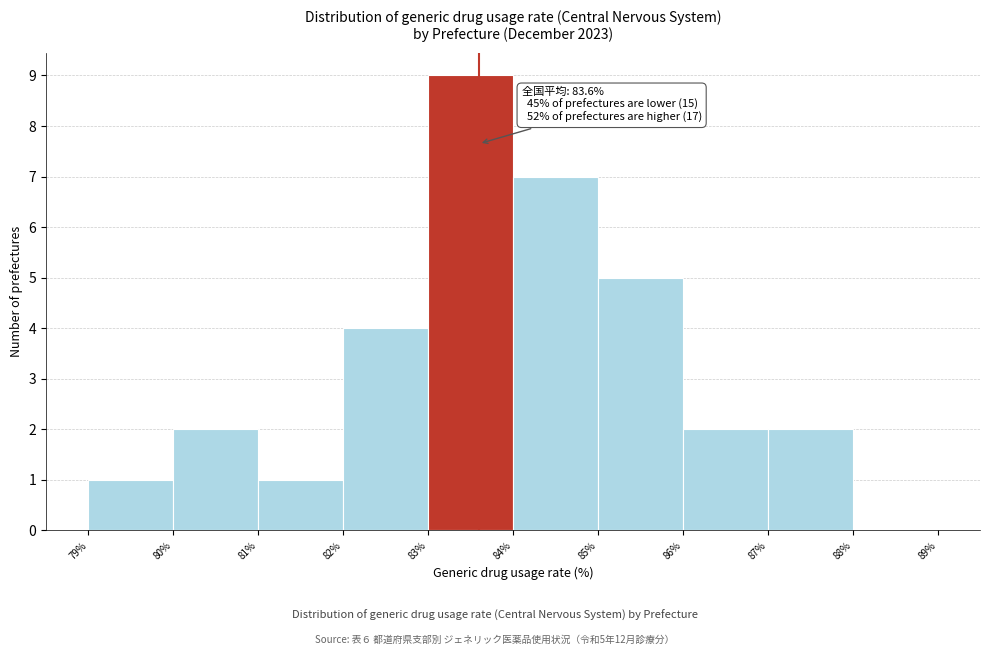

Over which range of the x-axis is the bar tallest?

83% to 84%